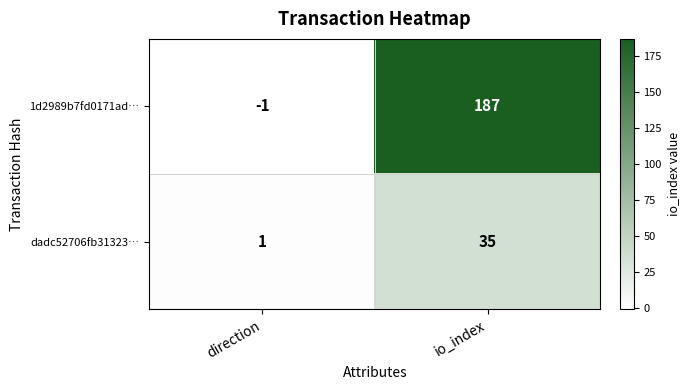

Read the 1d2989b7fd0171ad… value at io_index.

187